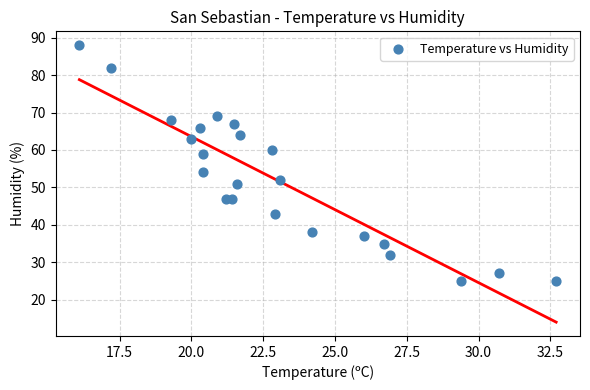

What Y value in the scatter plot is closest to 56?

54